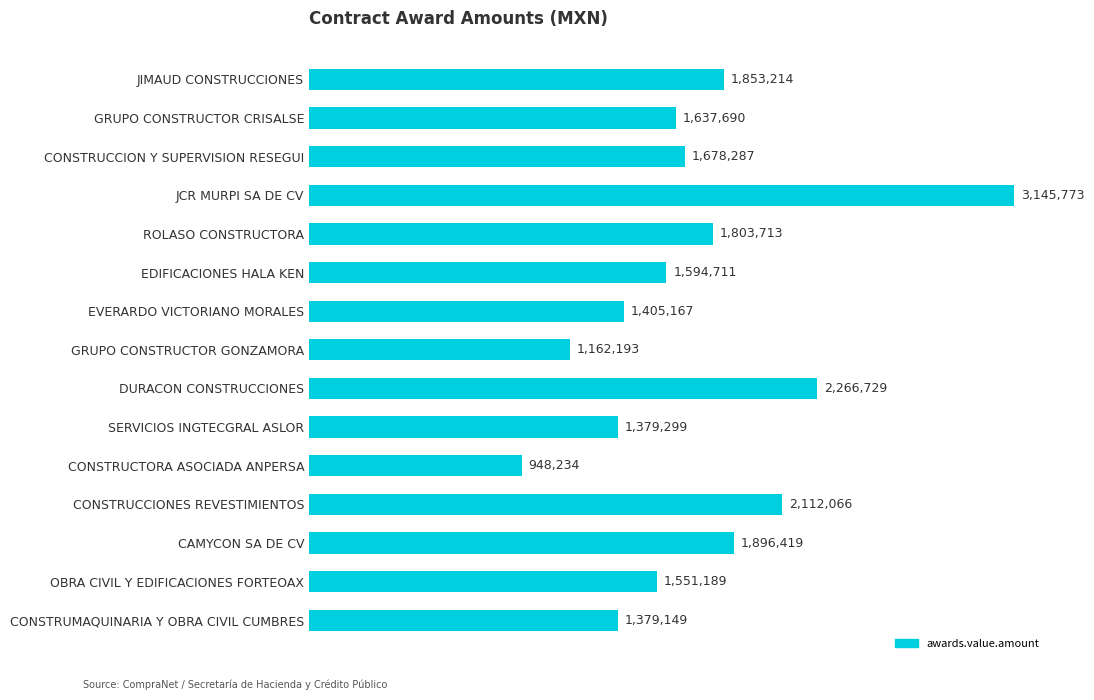

At which label is the value closest to 2047003?

CONSTRUCCIONES REVESTIMIENTOS